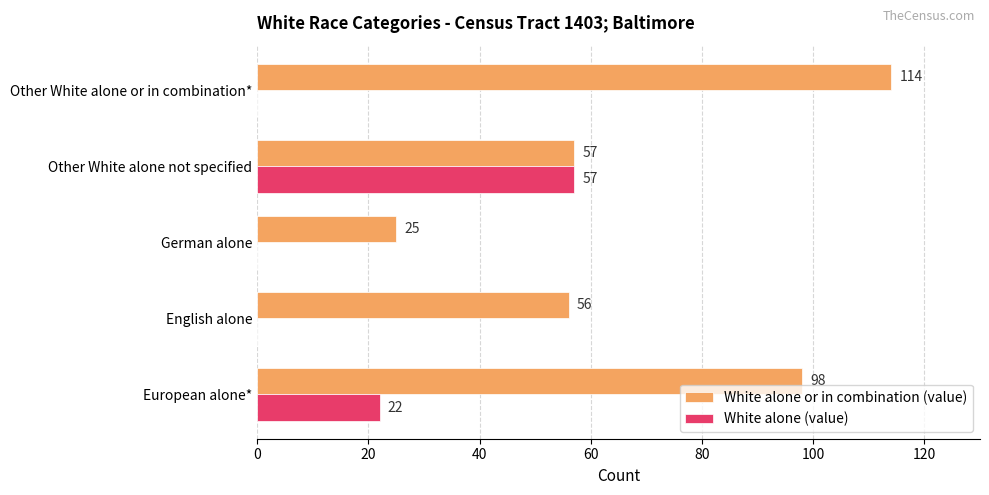

Between German alone and Other White alone or in combination*, which series saw the biggest shift?

White alone or in combination (value)